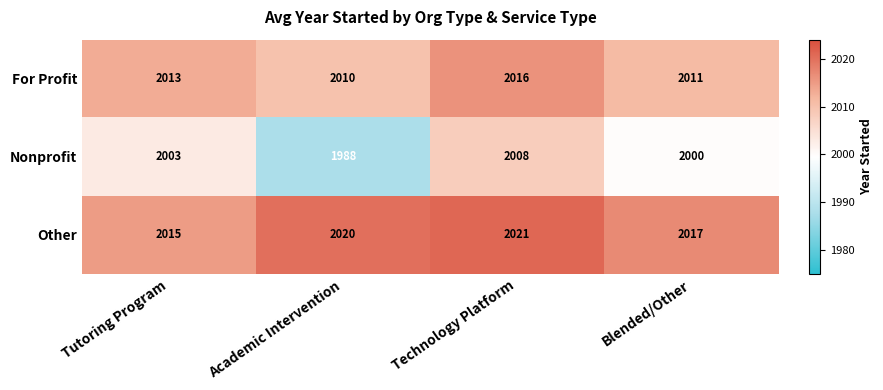

Reading right to left, transcribe all the data shown in this chart.

For Profit: 2011	2016	2010	2013
Nonprofit: 2000	2008	1988	2003
Other: 2017	2021	2020	2015